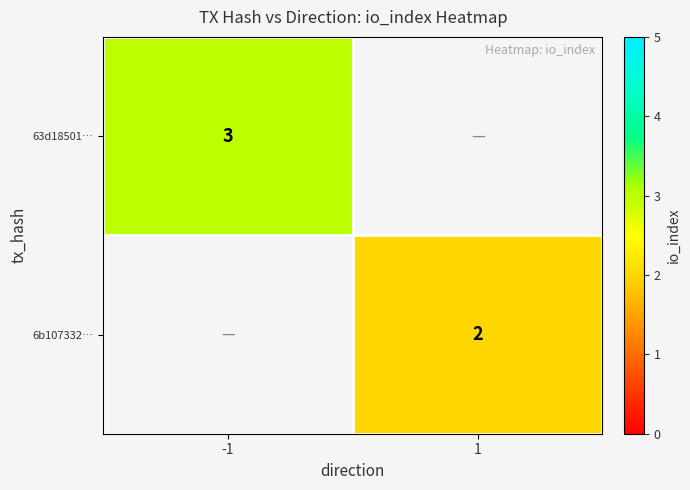

The value of 63d18501… at -1 is 2. True or false?

False